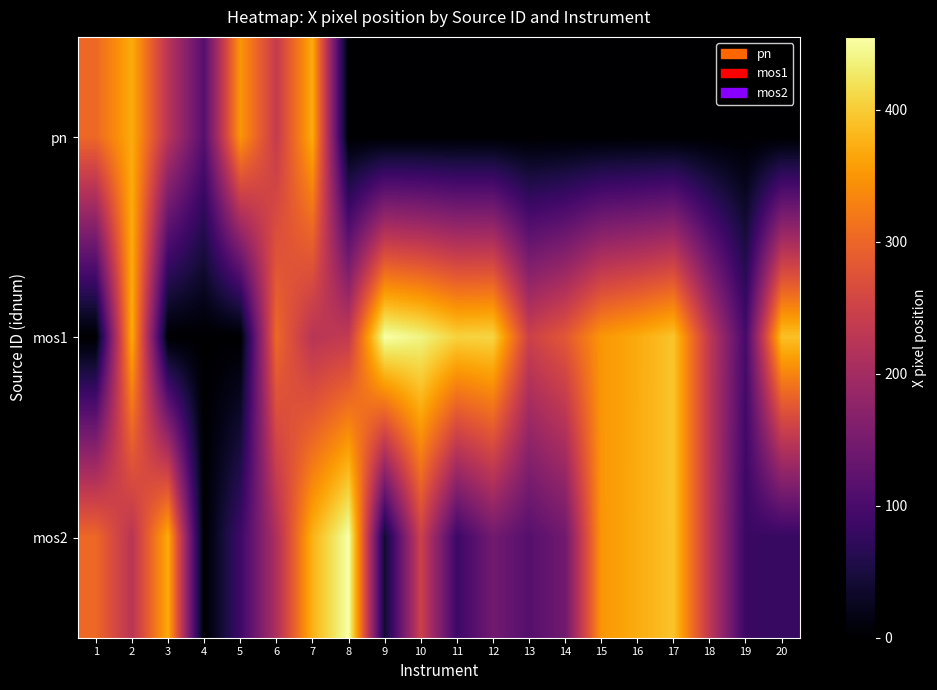

Count the number of categories in the chart.

20